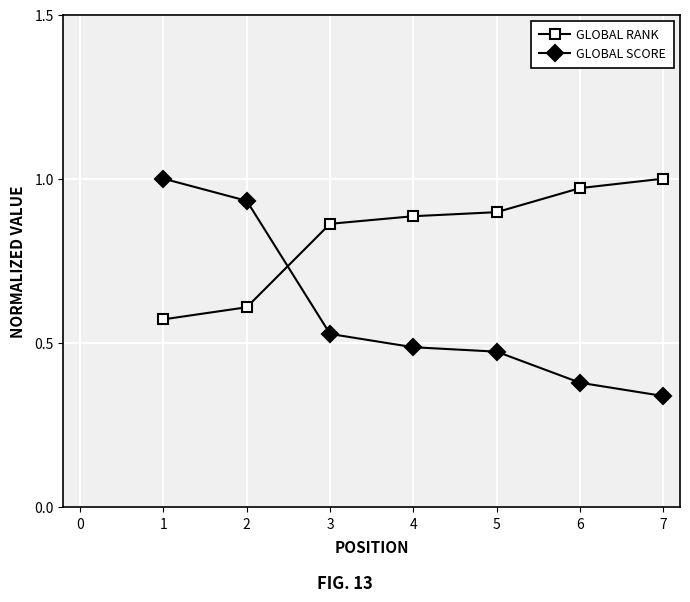

Which series has the largest range (max minus min)?

GLOBAL SCORE